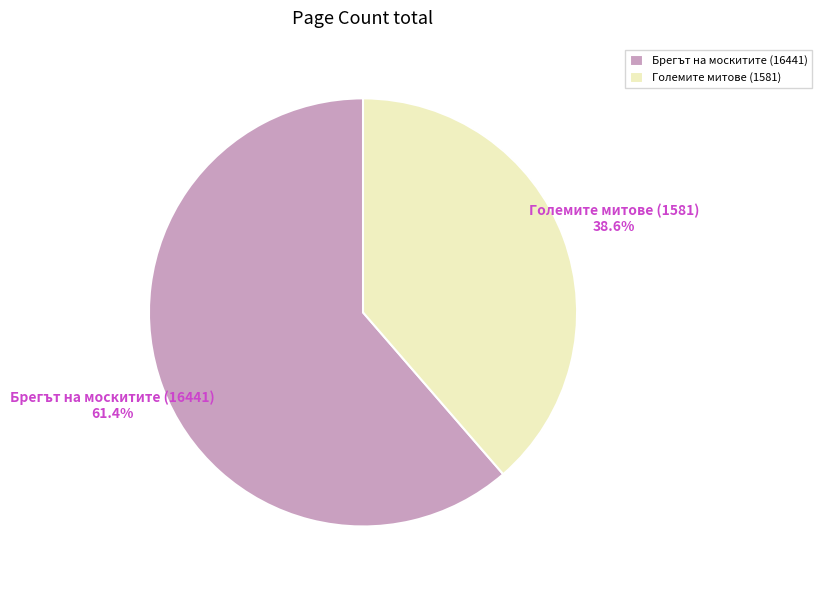

How many segments does this pie chart have?

2